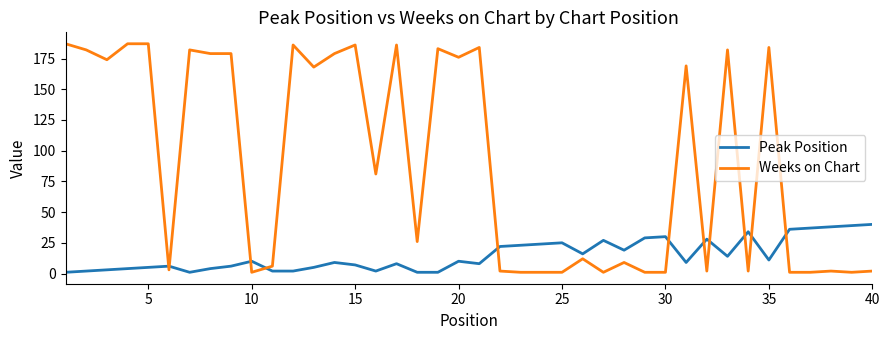

Reading left to right, extract all data points from this chart.

Peak Position: 1	2	3	4	5	6	1	4	6	10	2	2	5	9	7	2	8	1	1	10	8	22	23	24	25	16	27	19	29	30	9	28	14	34	11	36	37	38	39	40
Weeks on Chart: 187	182	174	187	187	3	182	179	179	1	6	186	168	179	186	81	186	26	183	176	184	2	1	1	1	12	1	9	1	1	169	2	182	2	184	1	1	2	1	2